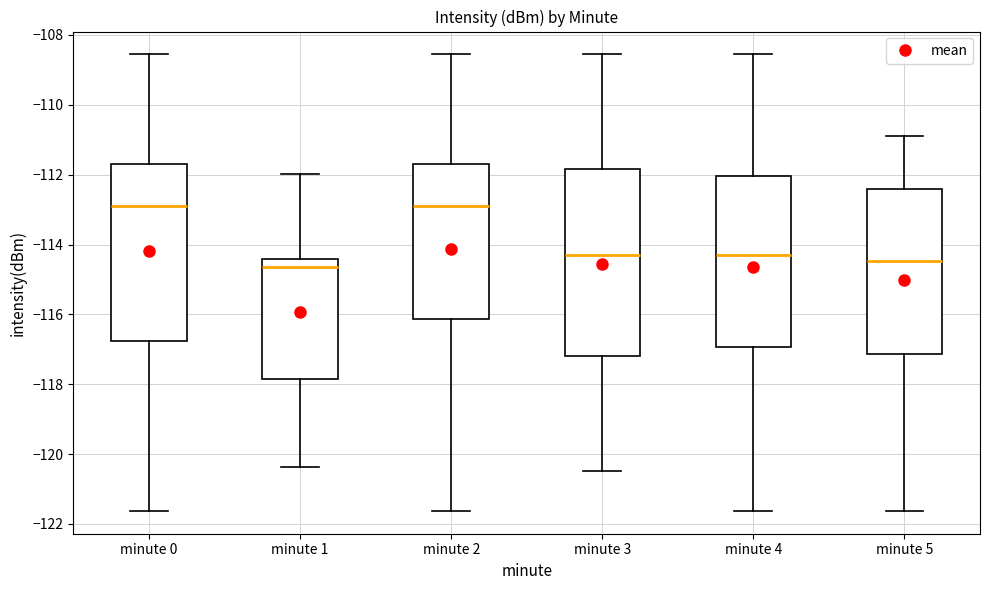

Comparing the boxes themselves (not the whiskers), which one is the tallest?

minute 3